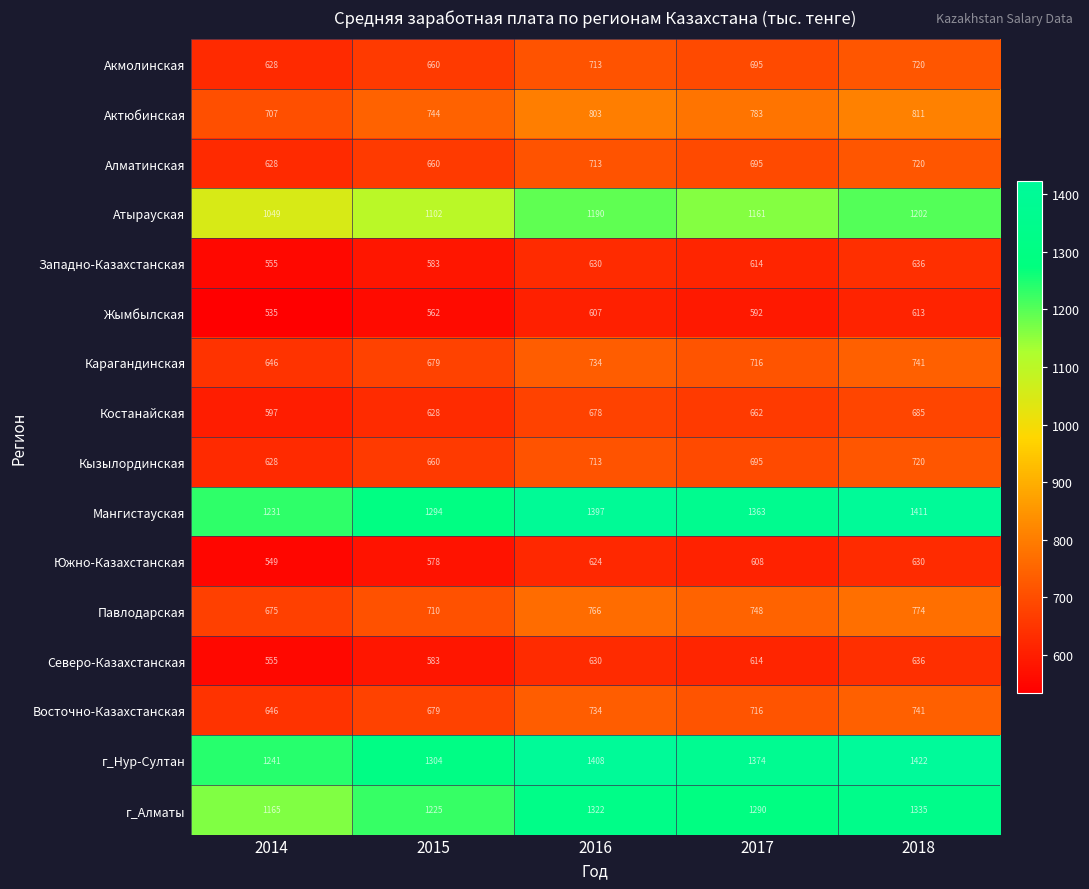

What is the total value across all series at 2017?

13326